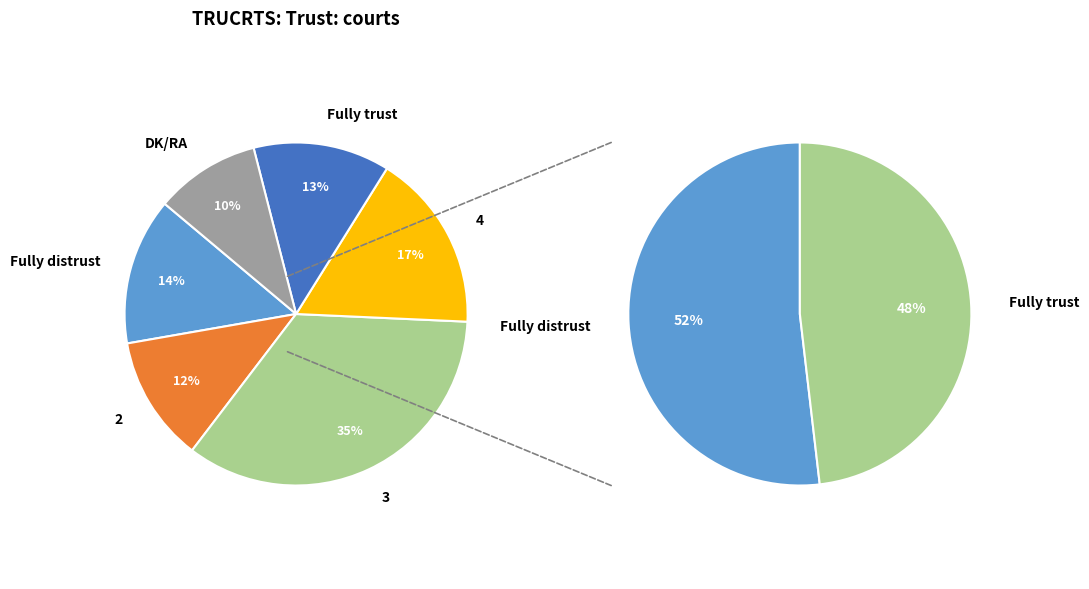

What is the change in value from 3 to Fully trust?

-22